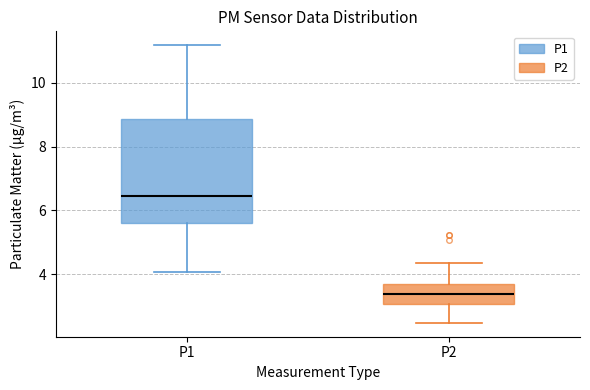

Reading left to right, read every box against the y-axis: the position of its median line, the range the box covers, and the ends of its whiskers. The values are not printed on the chart, so give them approximately, as read against the axis.

P1: median 6.4, box 5.6 to 8.8, whiskers 4.0 to 11.2
P2: median 3.4, box 3.0 to 3.6, whiskers 2.4 to 4.4